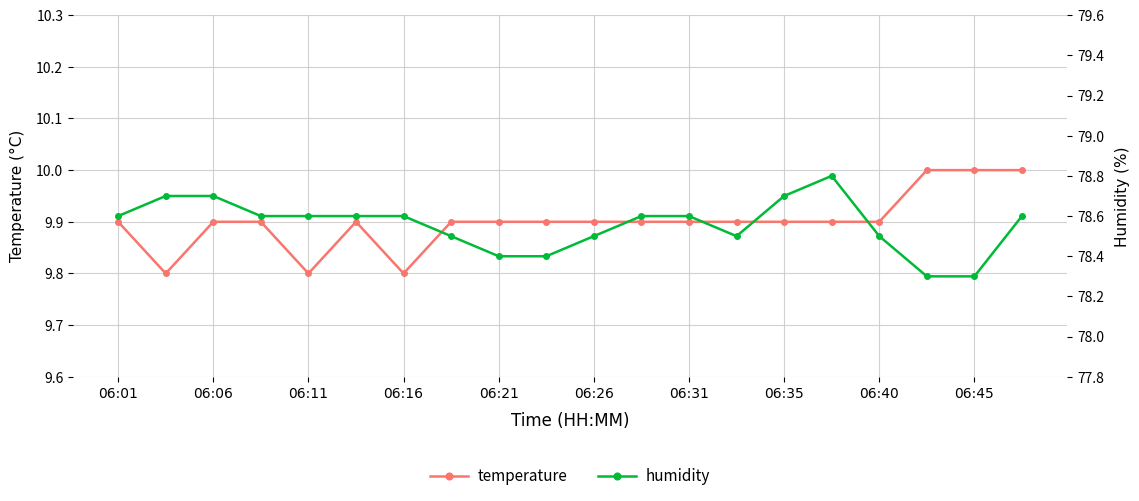

Is the value of humidity at 06:21 greater than the value of temperature at 17?

Yes